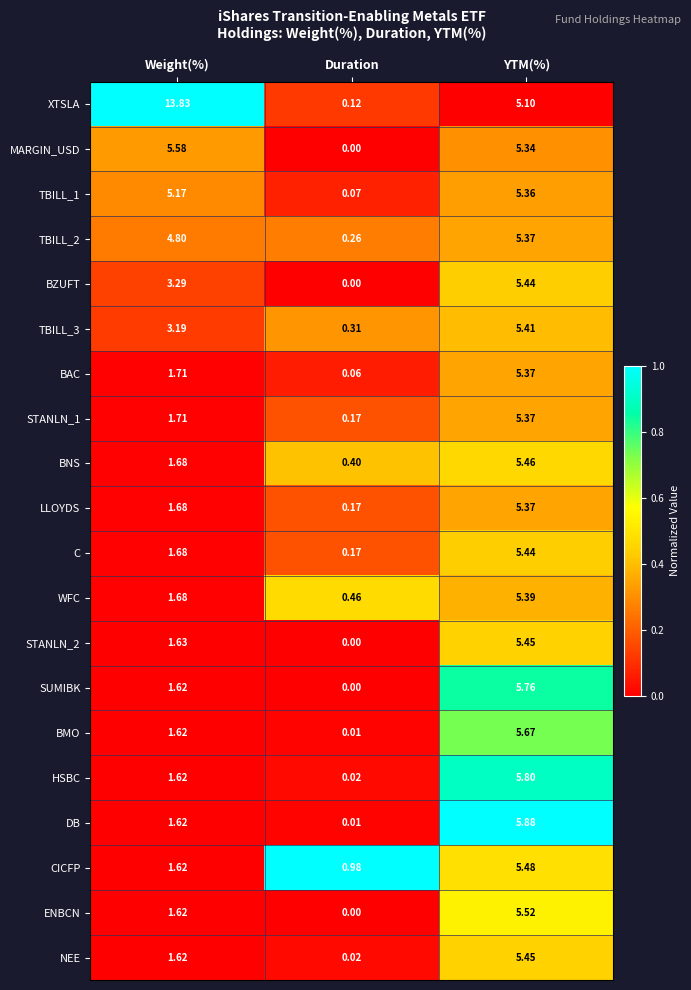

Rank the categories by STANLN_1 value from highest to lowest.

YTM(%), Weight(%), Duration